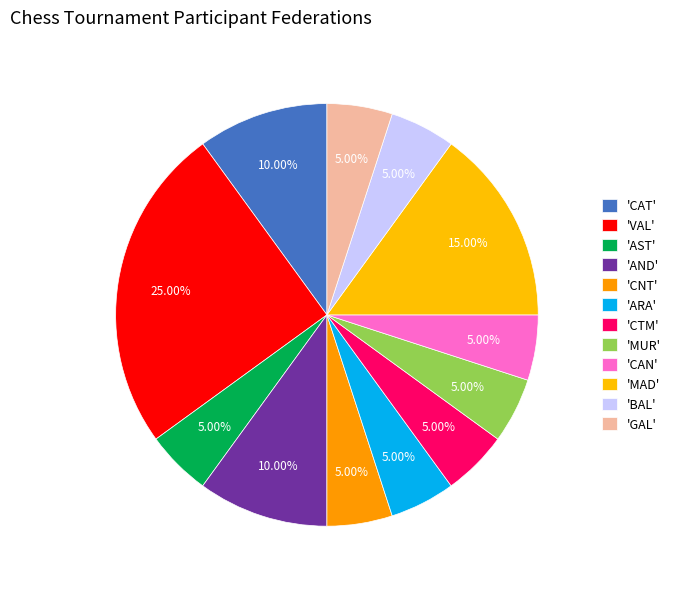

How many segments does this pie chart have?

12